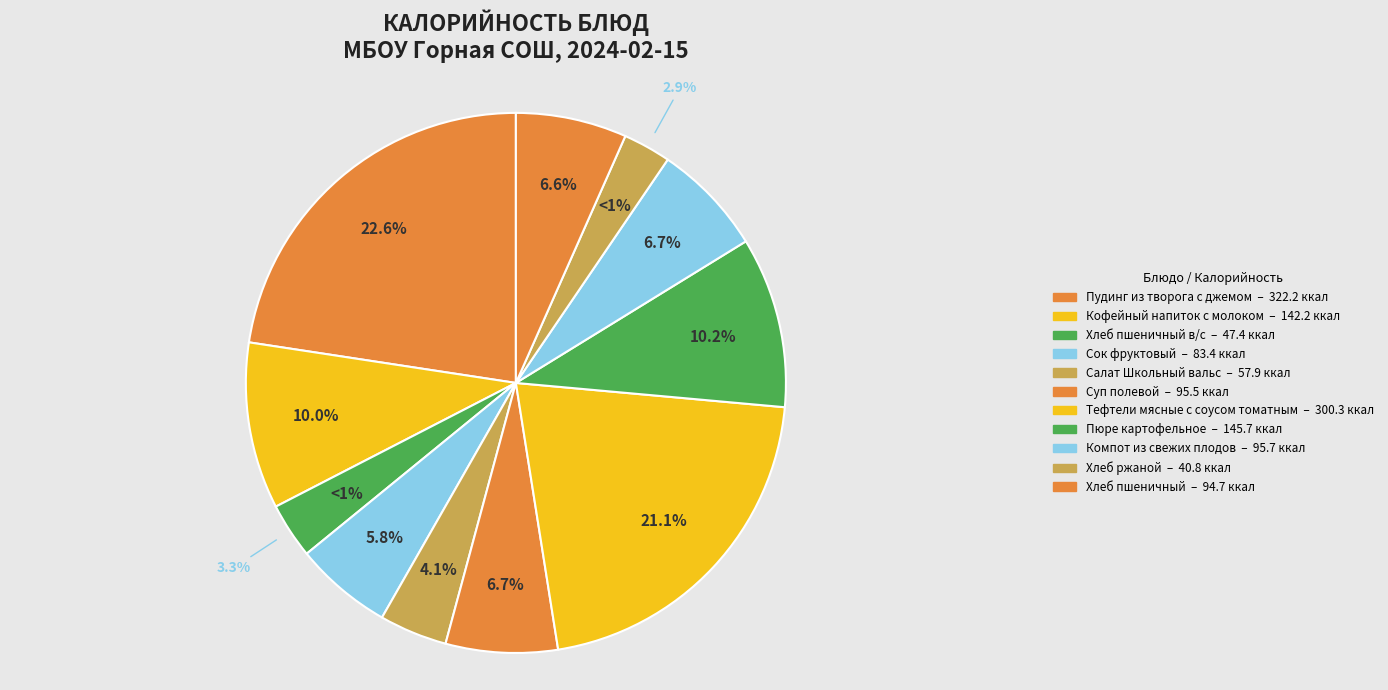

What is the change in value from Сок фруктовый to Компот из свежих плодов?

+12.3